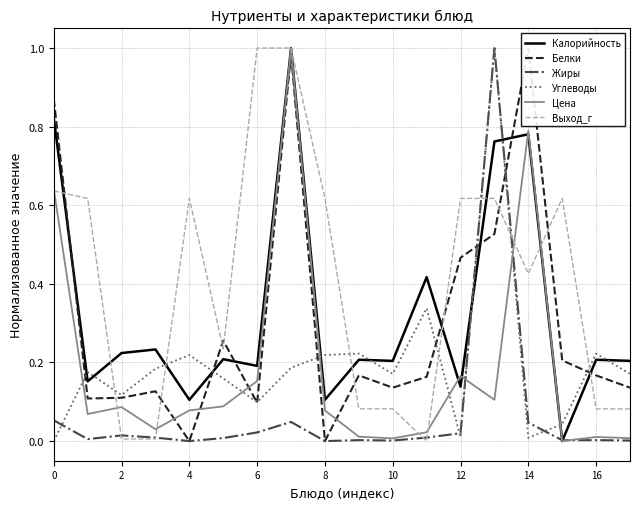

Where is the first local minimum for Углеводы?

2